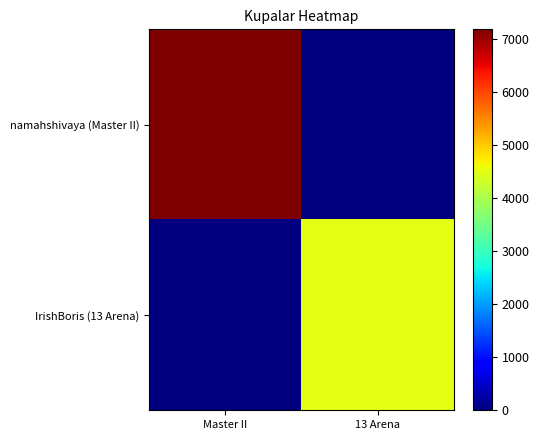

Reading right to left, extract all data points from this chart.

namahshivaya (Master II): 13 Arena=0	Master II=7188
IrishBoris (13 Arena): 13 Arena=4507	Master II=0